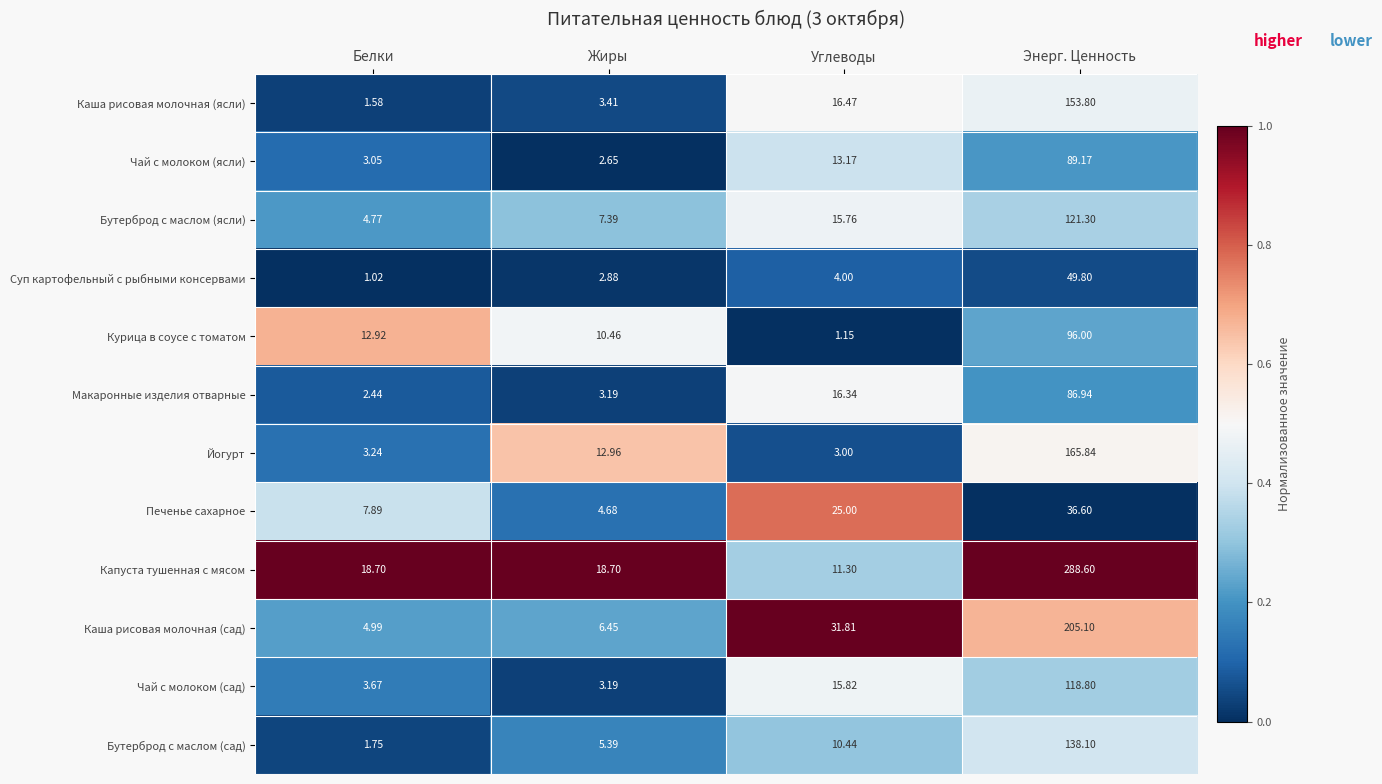

At which label does Макаронные изделия отварные first exceed 16?

Углеводы